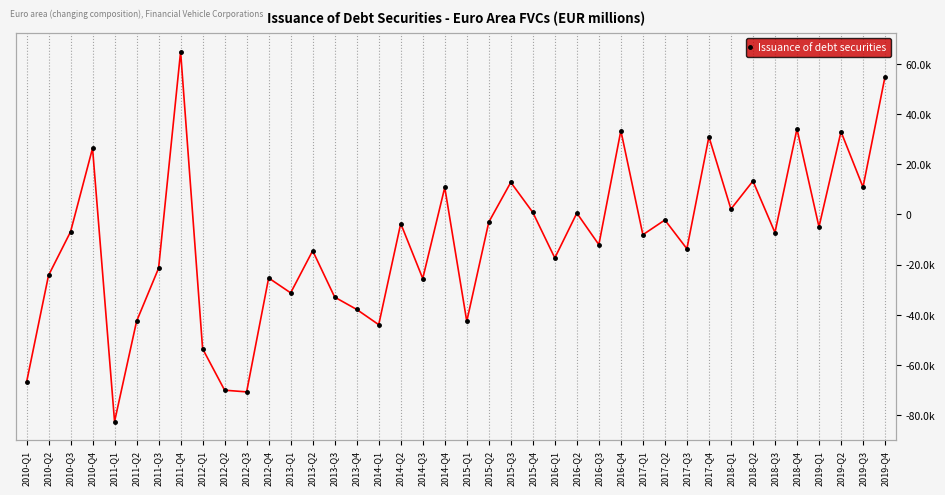

Reading left to right, extract all data points from this chart.

-66974.1	-24339.2	-6984.1	26303.2	-82527.4	-42608.6	-21479.7	64768.6	-53541.7	-70049.9	-70720.8	-25362.2	-31293.2	-14519.6	-32988.6	-37889.8	-43953.3	-3672.2	-25576.1	10699.7	-42609.4	-3113.1	12723.0	749.1	-17394.9	481.9	-12086.5	33304.2	-8140.1	-2270.8	-13736.9	30862.8	2068.1	13235.3	-7275.6	33979.4	-5015.9	32903.2	10813.5	54814.1